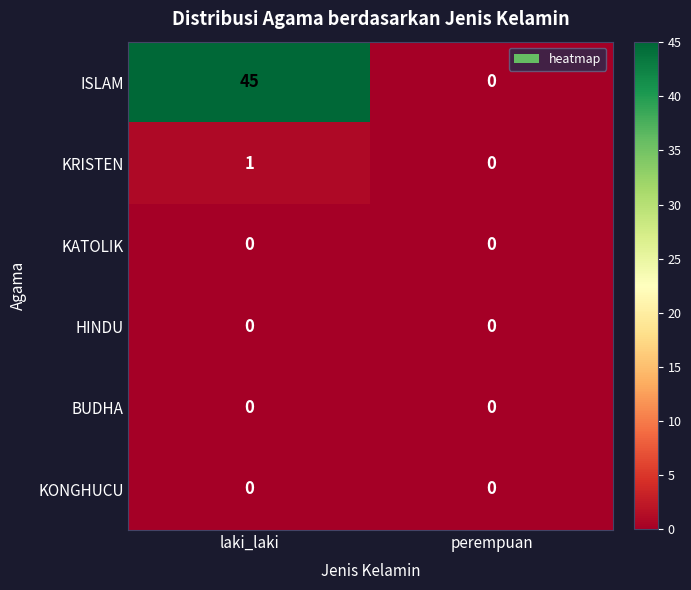

Which series has the widest spread of values?

ISLAM